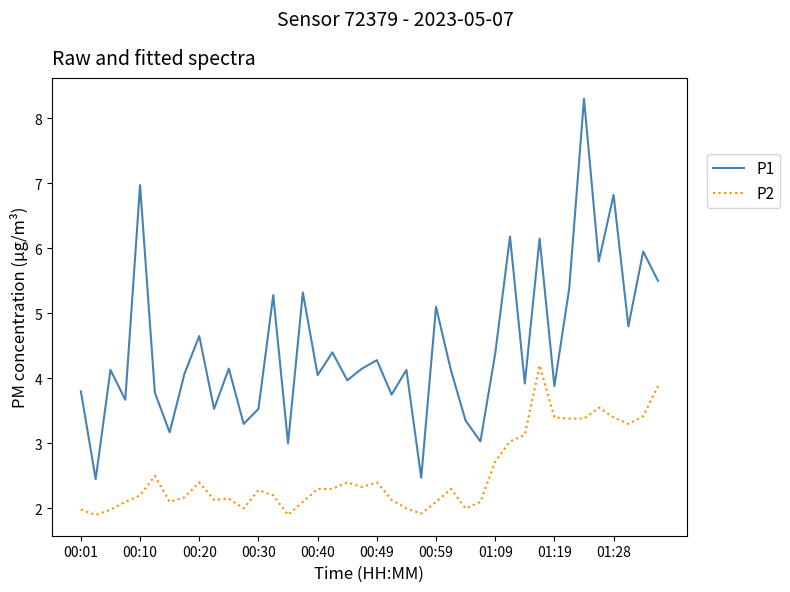

Which series has the widest spread of values?

P1